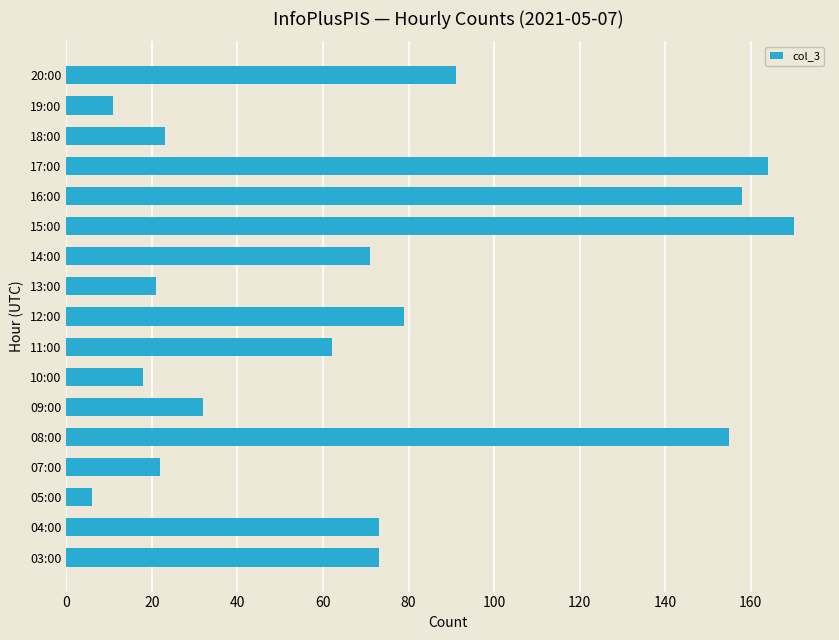

Which category has the lowest value across all series?

05:00